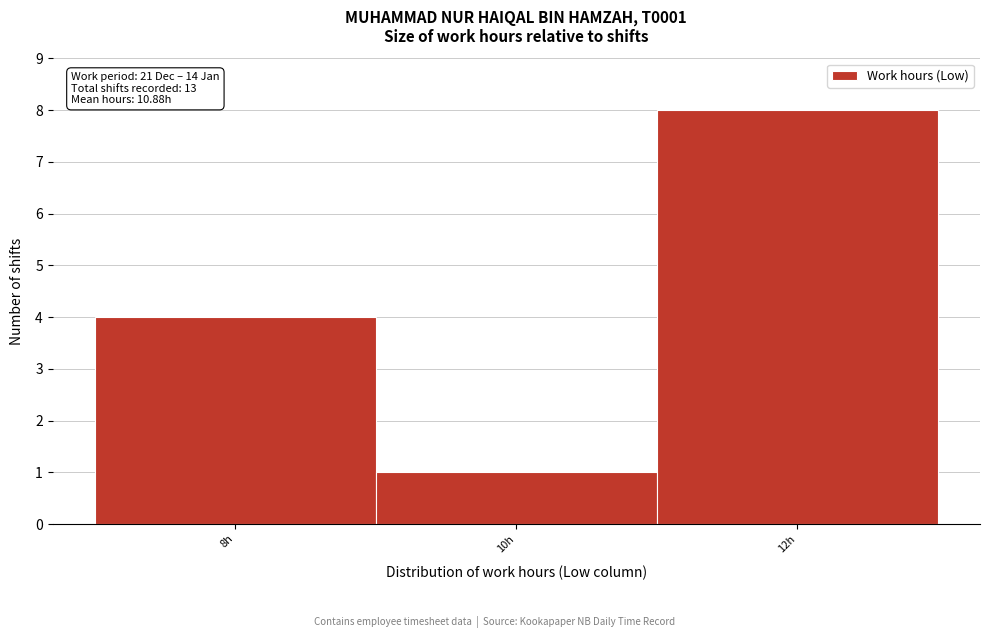

Reading left to right, what are all the values shown in this chart?

4	1	8